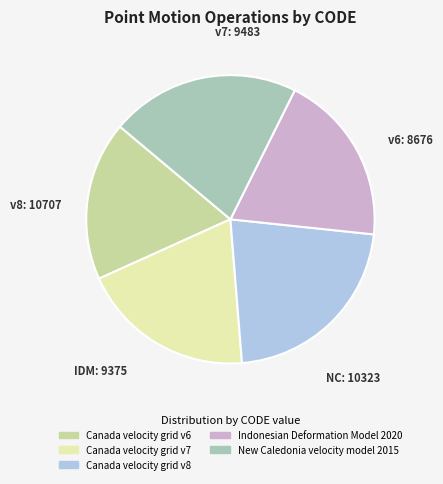

Does Canada velocity grid v6 represent more than half of the total?

No